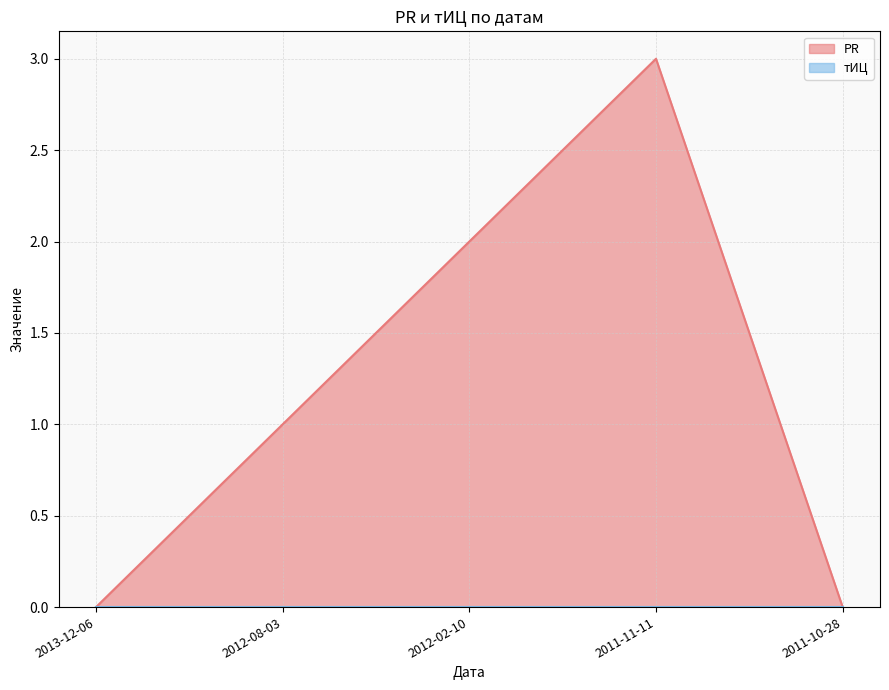

Reading left to right, transcribe all the data shown in this chart.

0	1	2	3	0